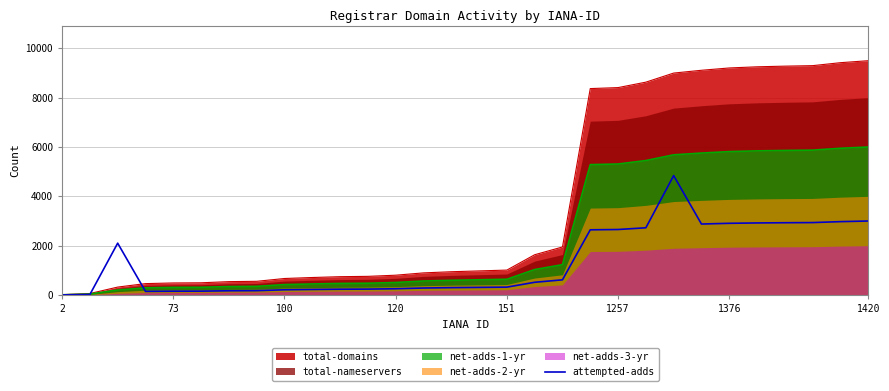

True or false: there are more than 1 points higher than both neighbors.

True